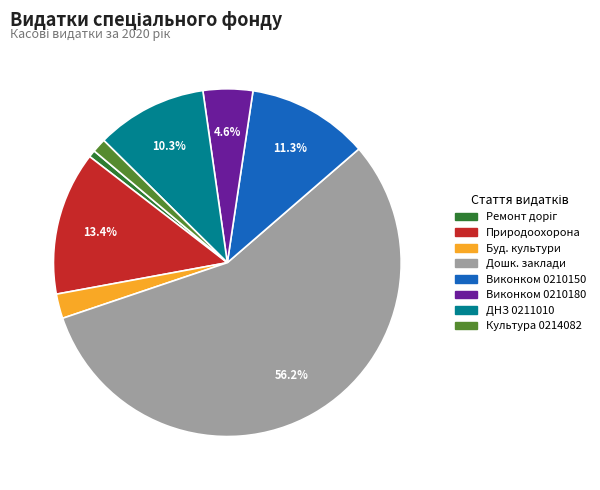

Is there a majority slice in this chart?

Yes